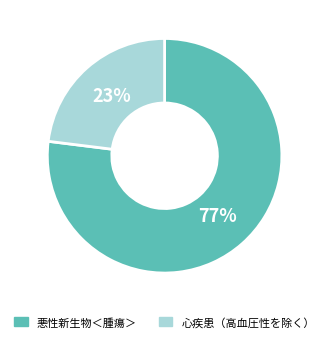

Which slice is the largest?

悪性新生物＜腫瘍＞